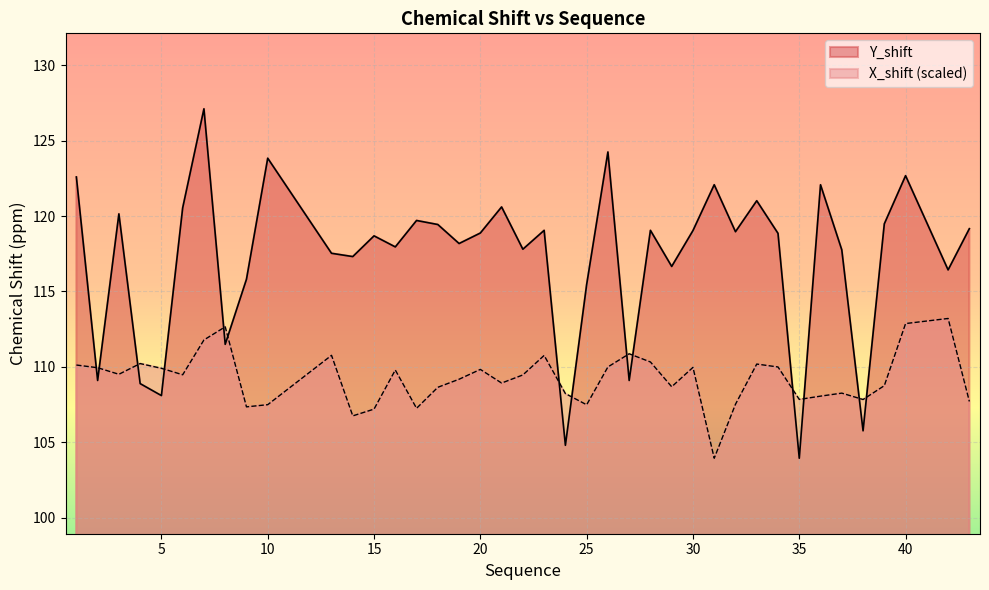

Reading right to left, transcribe all the data shown in this chart.

Y_shift: 119.2	116.4	122.7	119.5	105.8	117.8	122.1	104.0	118.8	121.0	119.0	122.1	119.0	116.7	119.0	109.1	124.2	115.5	104.8	119.0	117.8	120.6	118.9	118.2	119.4	119.7	118.0	118.7	117.3	117.5	123.8	115.8	111.5	127.1	120.5	108.1	108.9	120.1	109.1	122.6
X_shift: 107.7	113.2	112.9	108.8	107.8	108.3	108.1	107.9	110.0	110.2	107.5	104.0	110.0	108.7	110.3	110.9	110.0	107.5	108.2	110.8	109.5	108.9	109.8	109.2	108.7	107.3	109.8	107.2	106.8	110.8	107.5	107.4	112.7	111.8	109.5	109.9	110.2	109.5	110.0	110.1